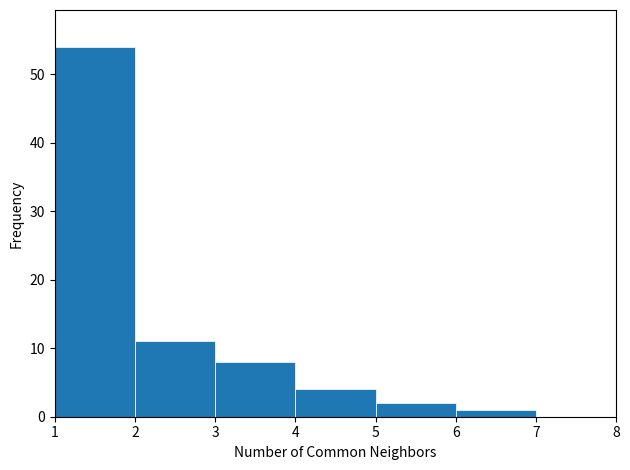

What is the height of the bar covering 1 to 2 on the x-axis? The values are not printed on the chart, so give them approximately, as read against the axis.

54